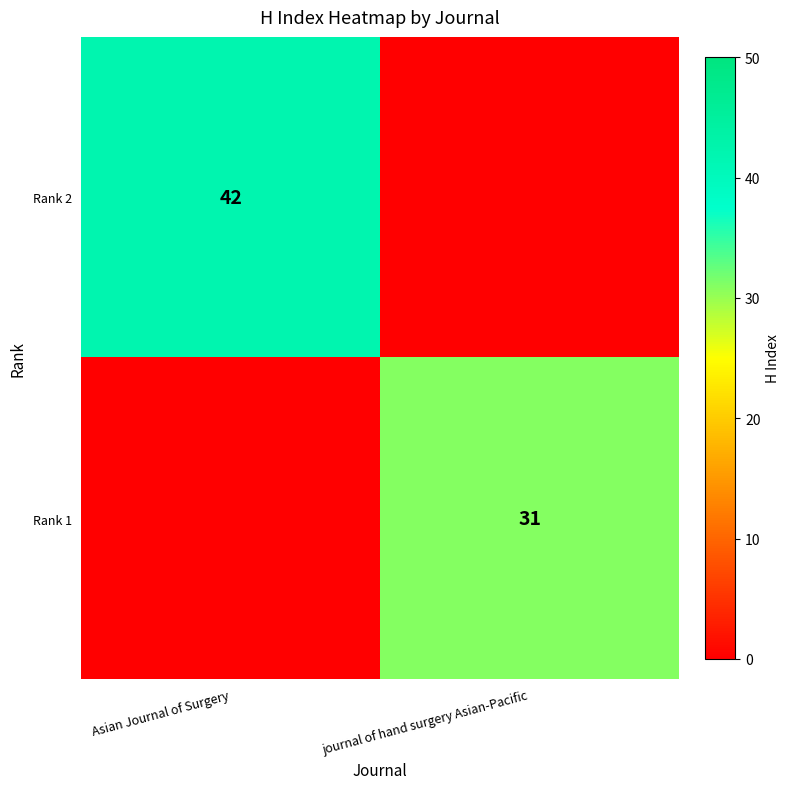

The value of Rank 2 at Asian Journal of Surgery is 42. True or false?

True